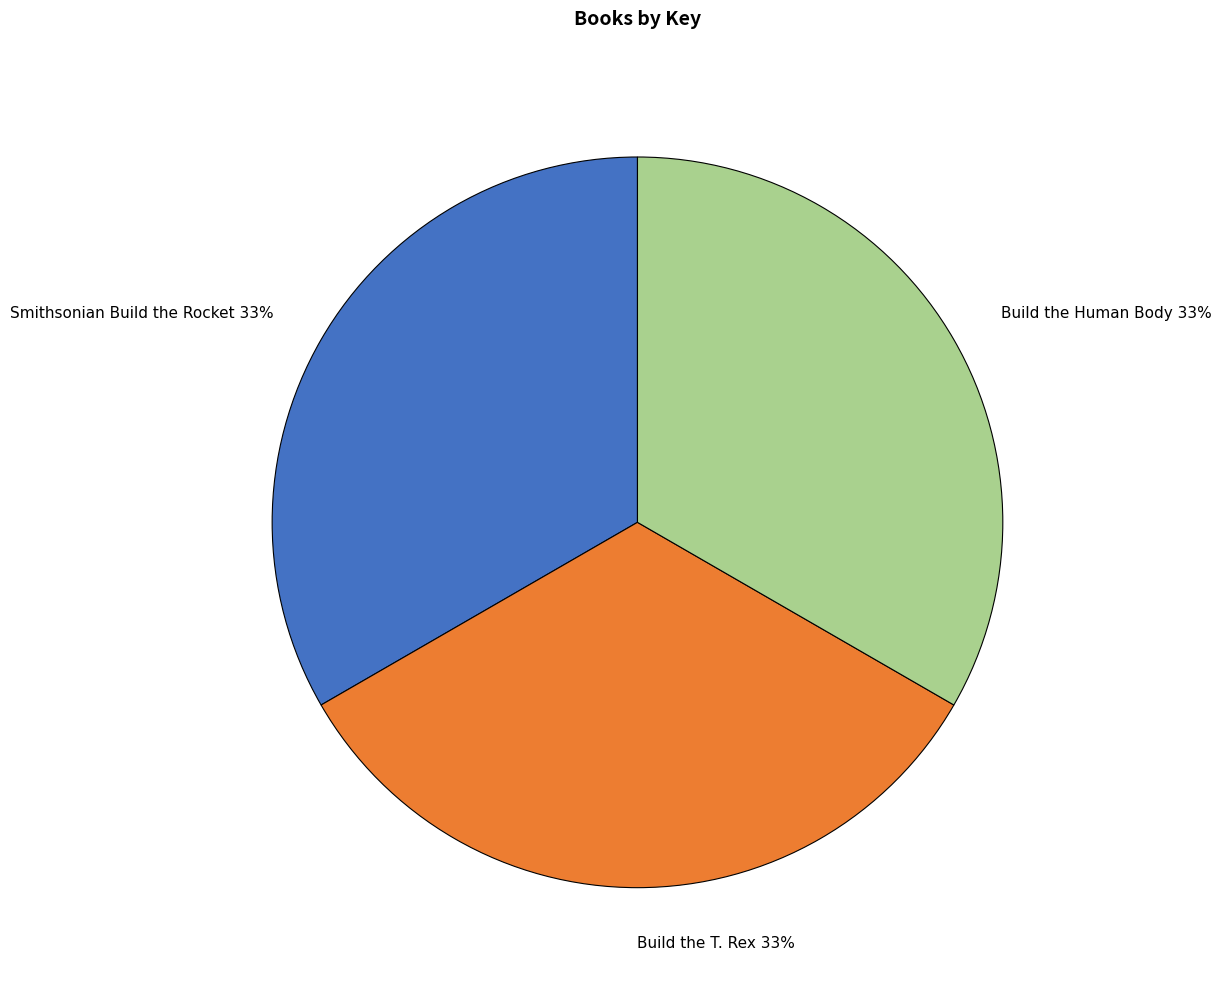

To the nearest percent, what is the average slice percentage?

33%